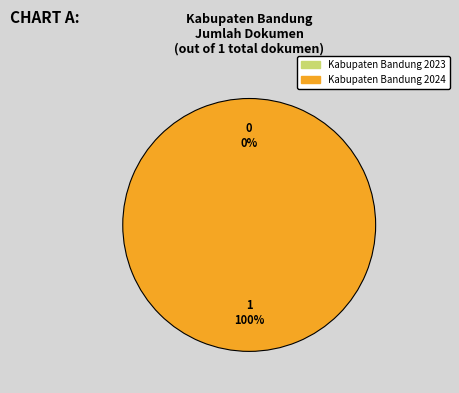

Do Kabupaten Bandung 2023 and Kabupaten Bandung 2024 together represent more than half of the pie?

Yes